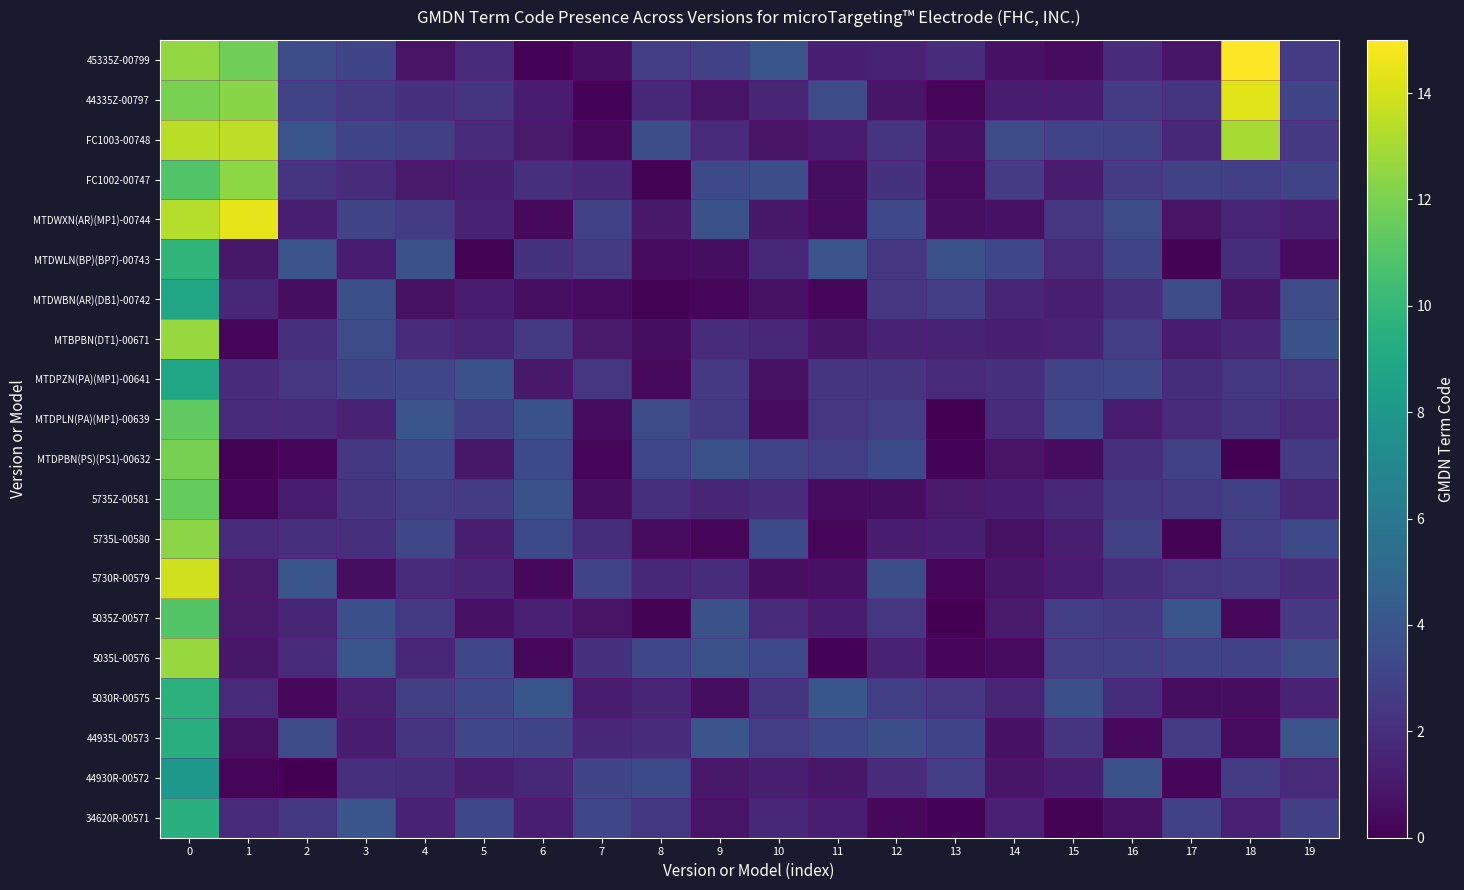

Which series has the largest total across all categories?

FC1003-00748